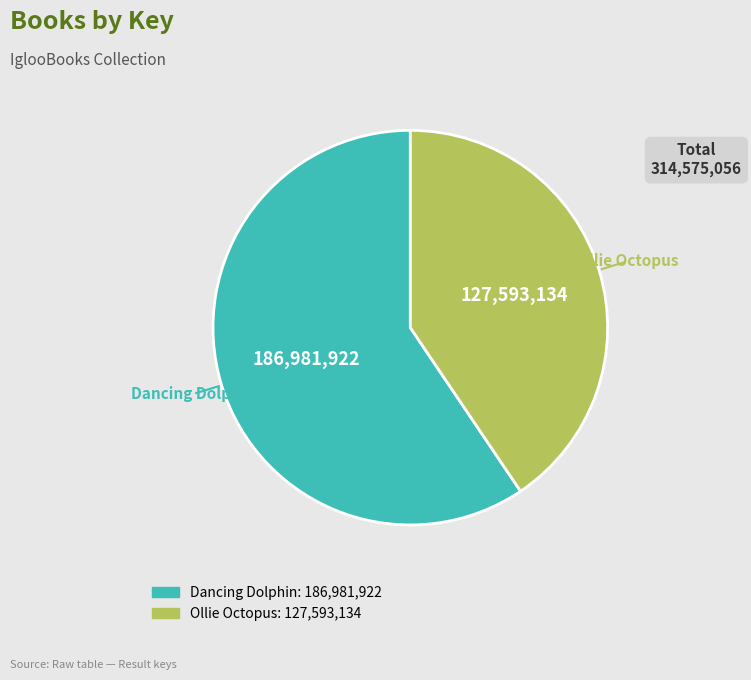

Do Ollie Octopus and Dancing Dolphin together represent more than half of the pie?

Yes